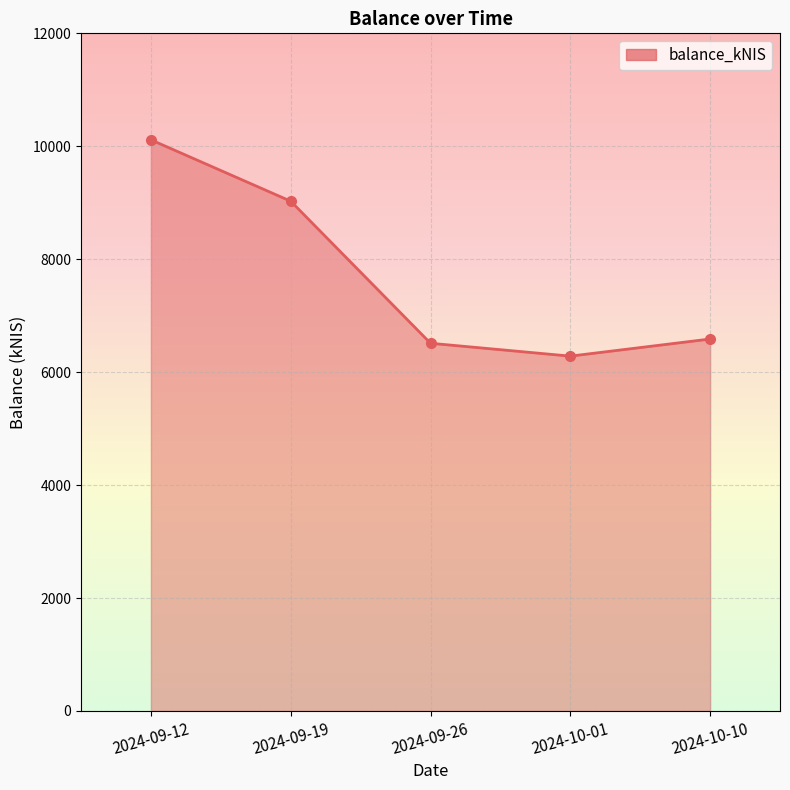

What is the difference between the maximum and minimum values?

3830.2